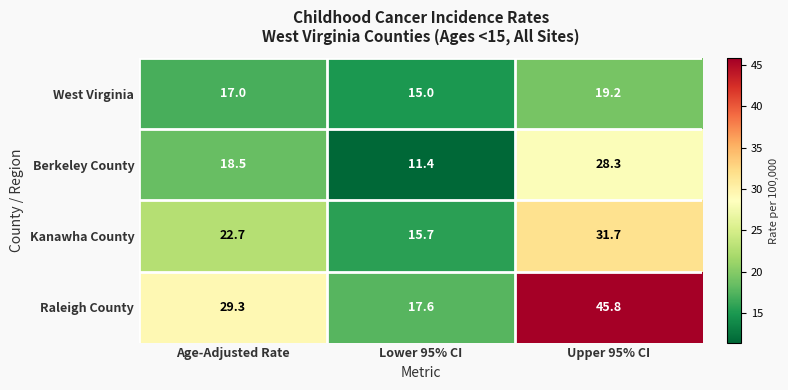

What is the average value of the Raleigh County series?

30.9